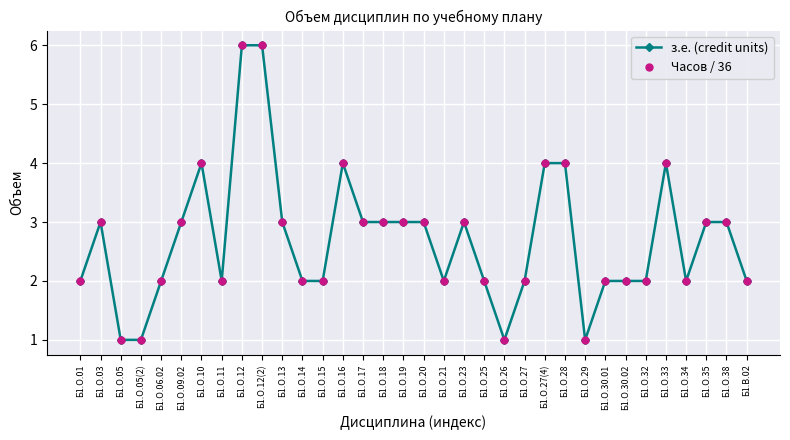

True or false: Часов / 36 has a value of 3 at Б1.О.03.

True